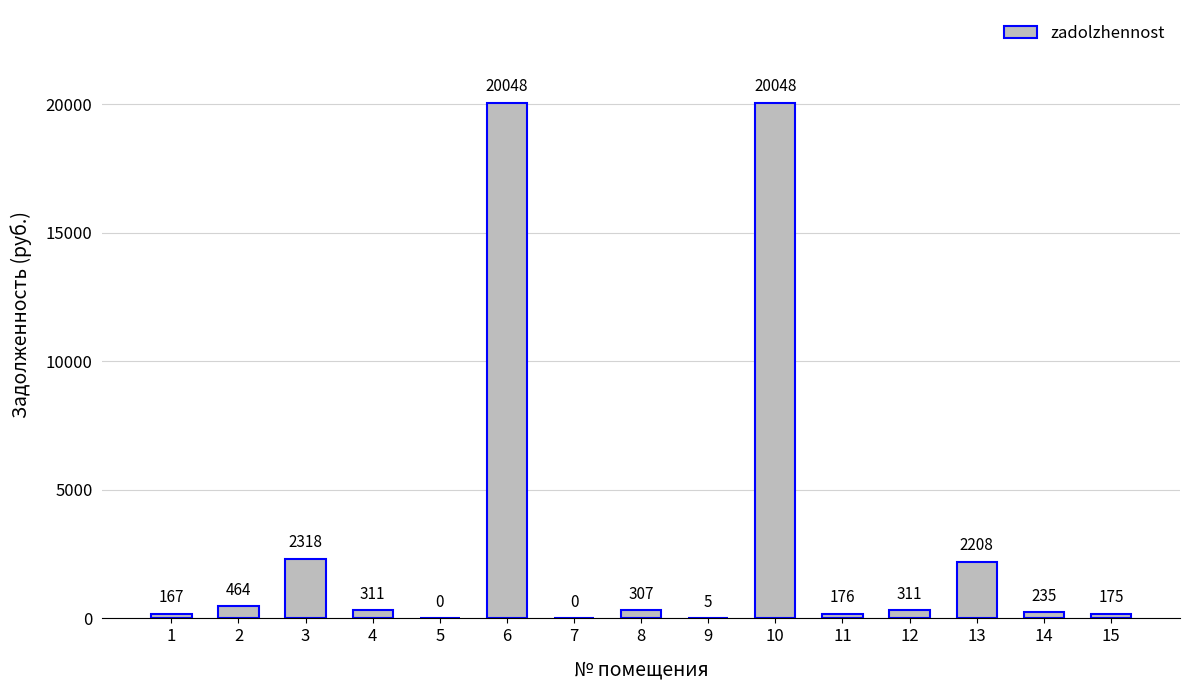

The value at 7 is -6933.4. True or false?

False